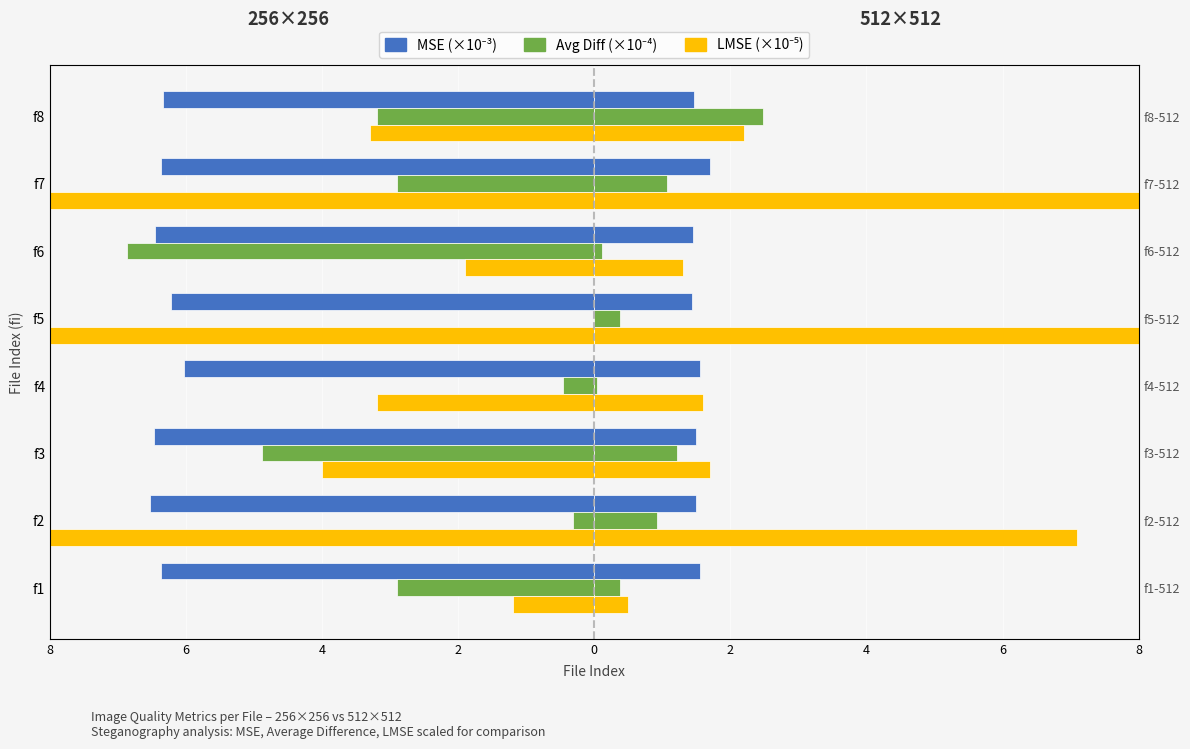

What is the average value of the LMSE (×10⁻⁵) series?

-7.0